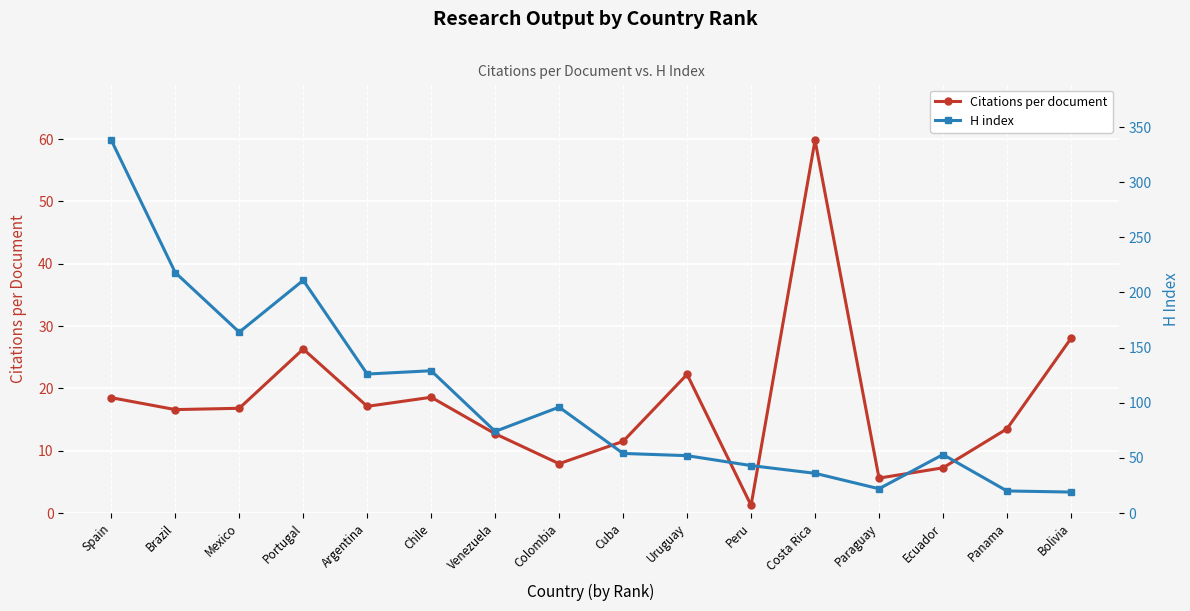

Which series has the largest total across all categories?

H index